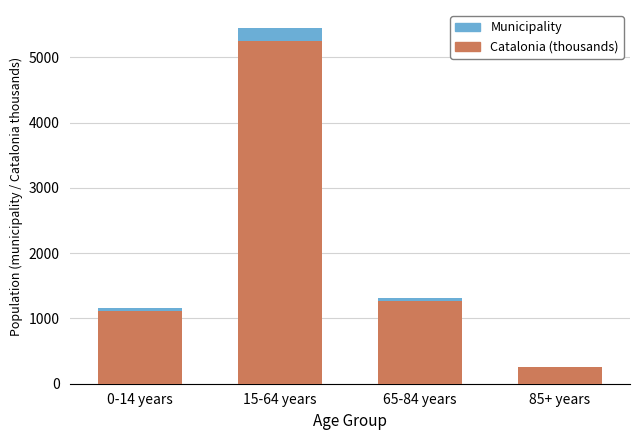

What is the highest value of the Catalonia (thousands) series?

5255.9